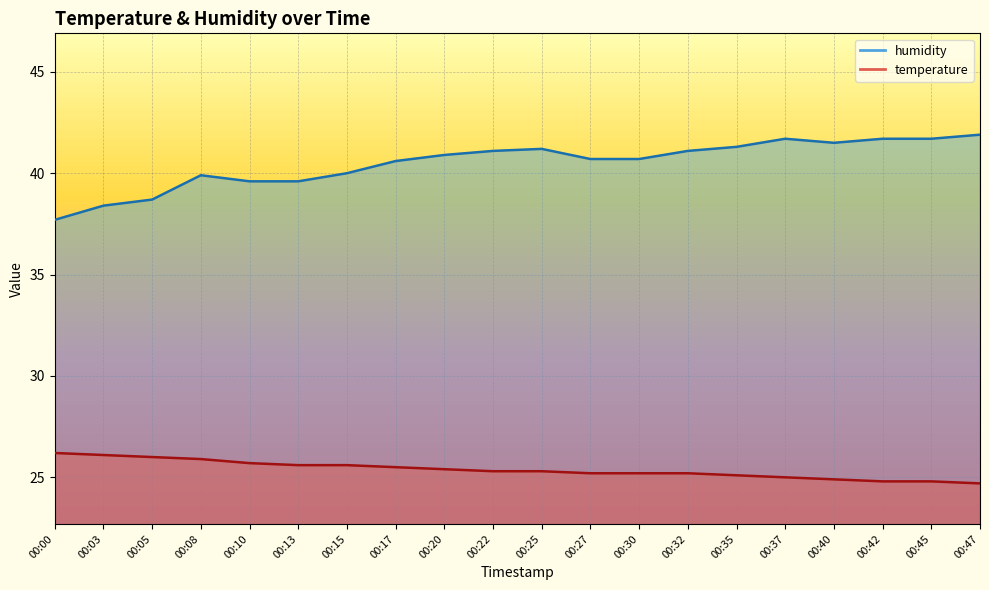

Does the chart display data point markers on the line(s)?

No